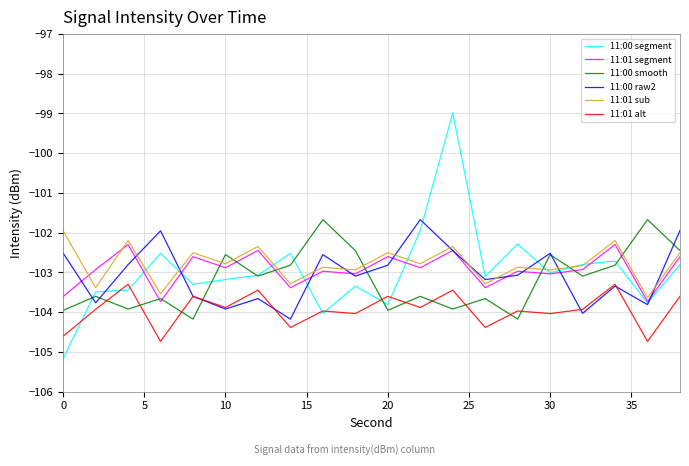

Which series has the largest range (max minus min)?

11:00 segment